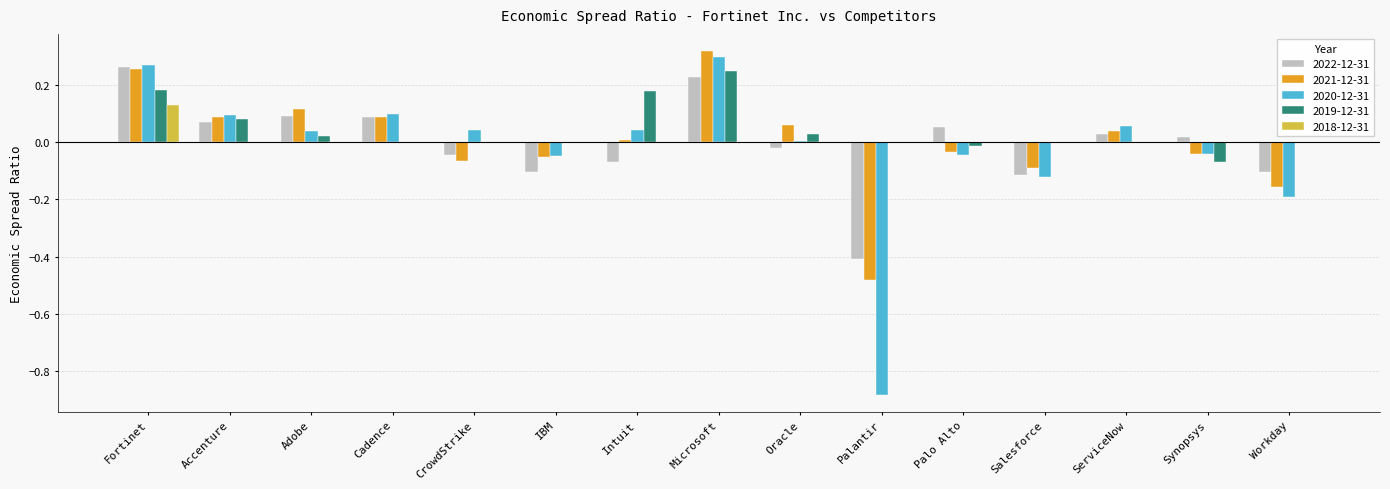

The value of 2022-12-31 at Oracle is -0.0. True or false?

True